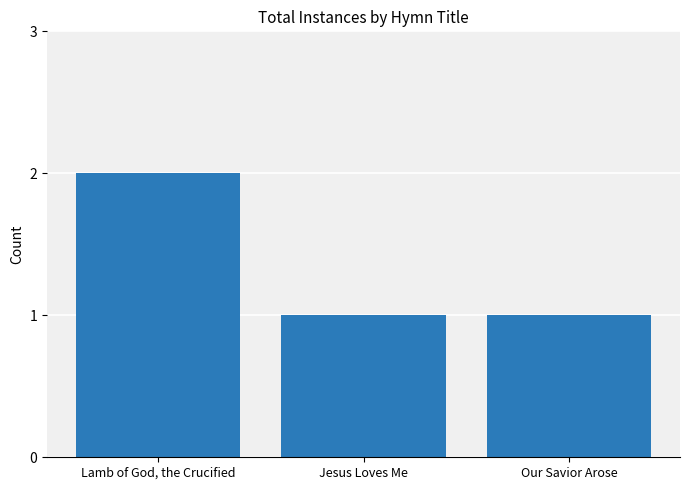

What position from the right is Jesus Loves Me?

2